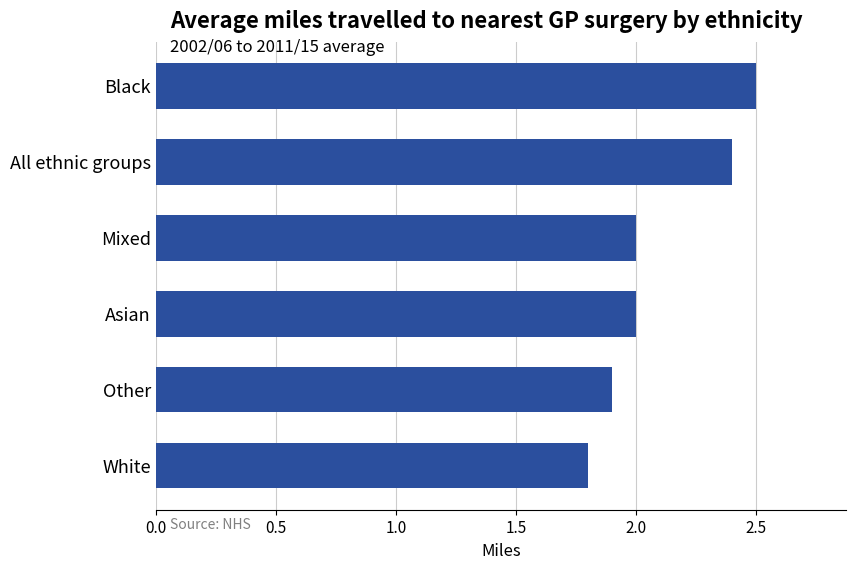

How many series are shown in this chart?

1